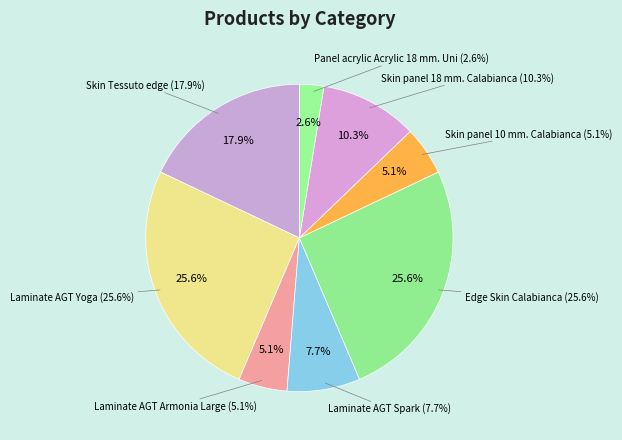

Is there a majority slice in this chart?

No